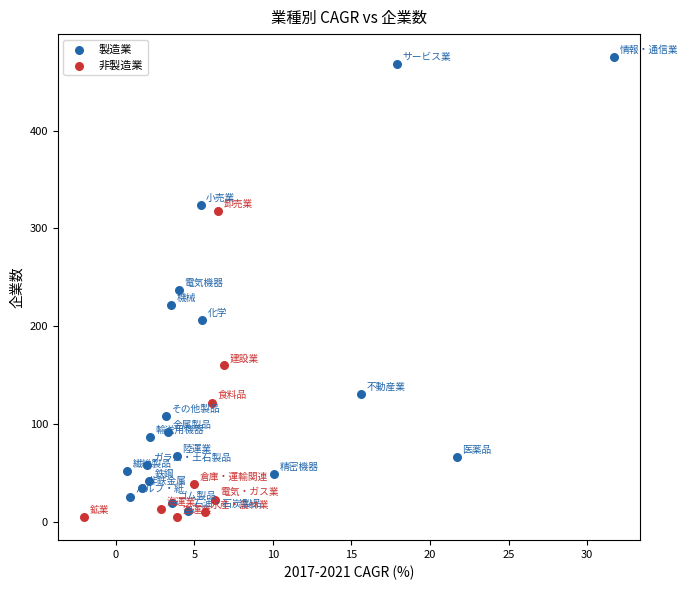

Which series reaches the minimum Y coordinate?

非製造業